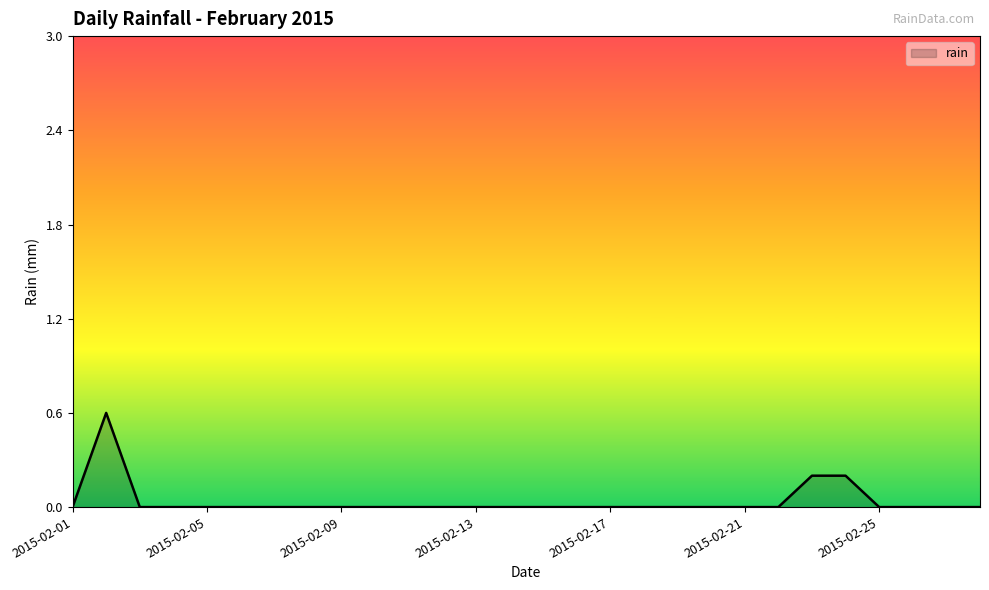

What is the maximum value shown in the chart?

0.6